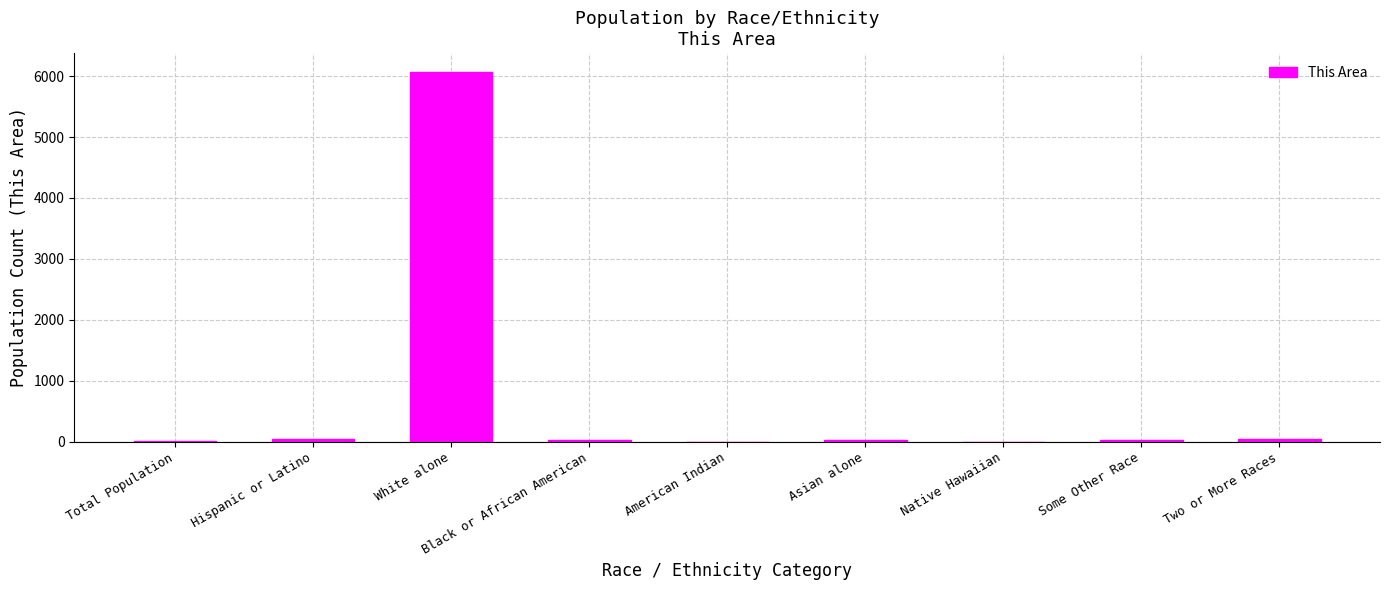

The chart shows a value of 6073 at White alone. True or false?

True